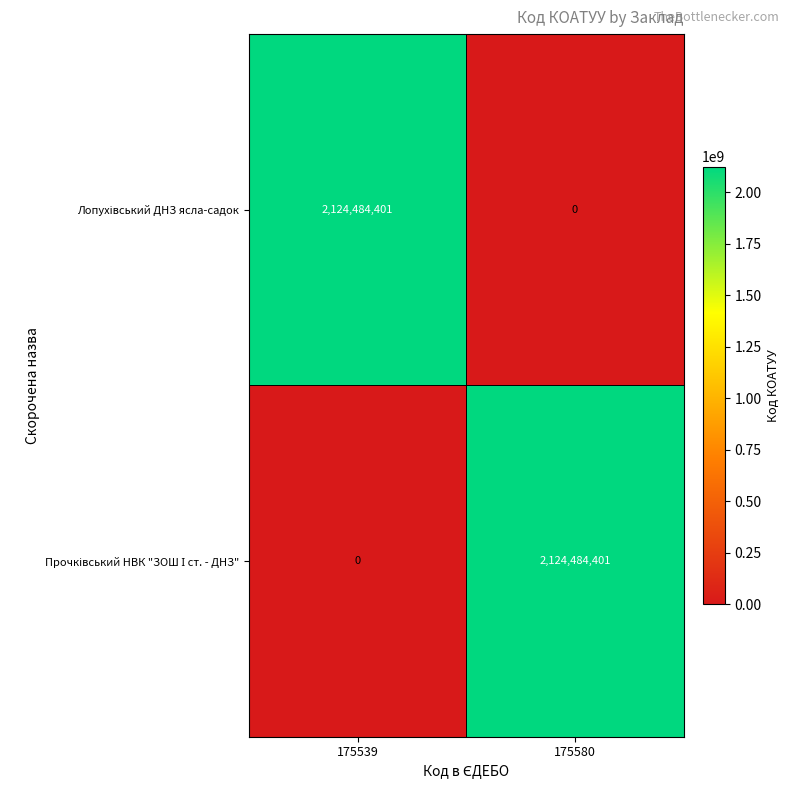

What is the spread (max minus min) of values at 175539?

2124484401